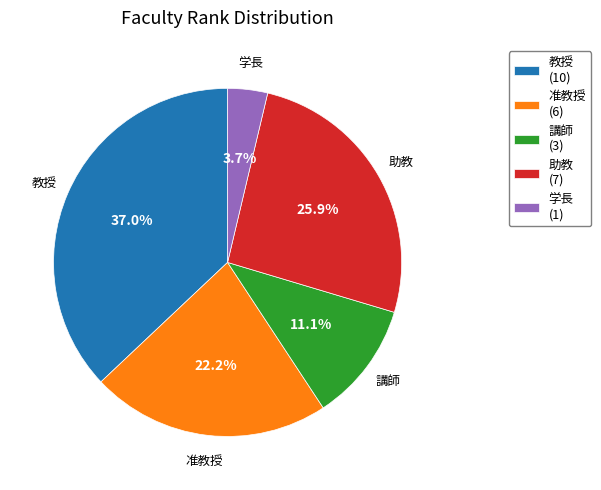

What percentage is NOT represented by 准教授?

77.8%